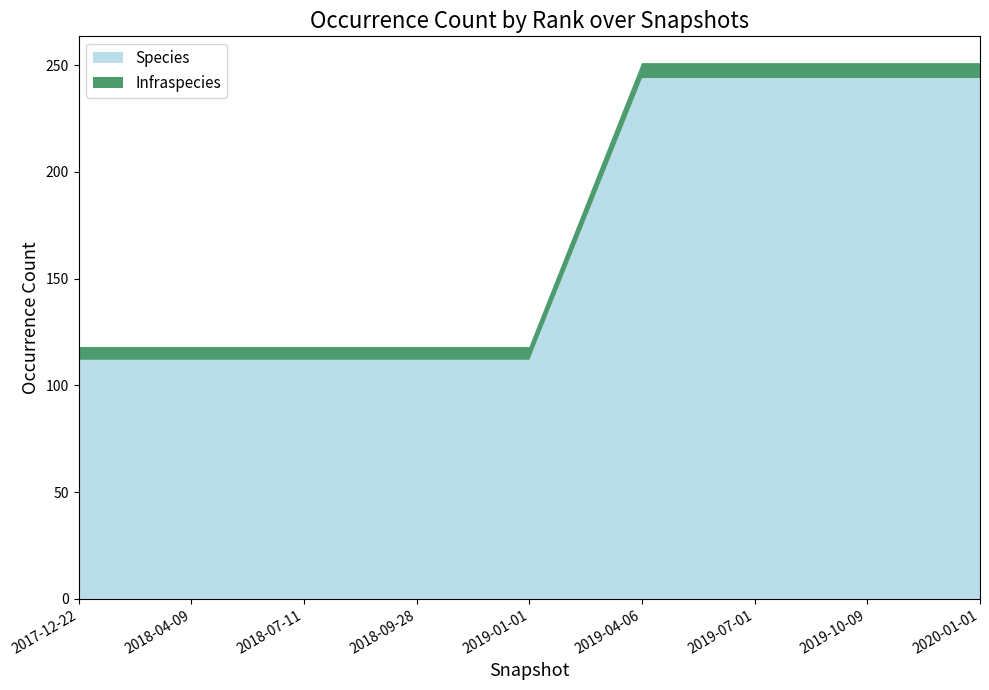

Reading left to right, list all the values displayed in this chart.

Species: 2017-12-22=112	2018-04-09=112	2018-07-11=112	2018-09-28=112	2019-01-01=112	2019-04-06=244	2019-07-01=244	2019-10-09=244	2020-01-01=244
Infraspecies: 2017-12-22=6	2018-04-09=6	2018-07-11=6	2018-09-28=6	2019-01-01=6	2019-04-06=7	2019-07-01=7	2019-10-09=7	2020-01-01=7